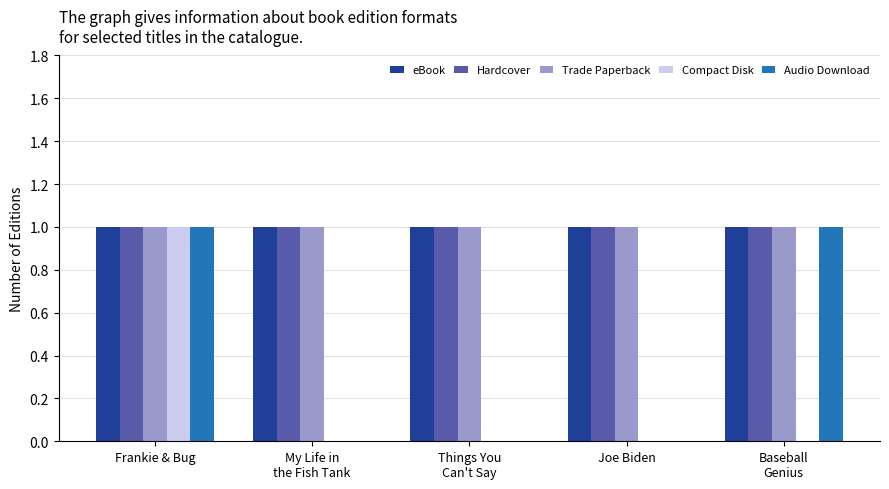

The Audio Download series shows 1 at Frankie & Bug. True or false?

True